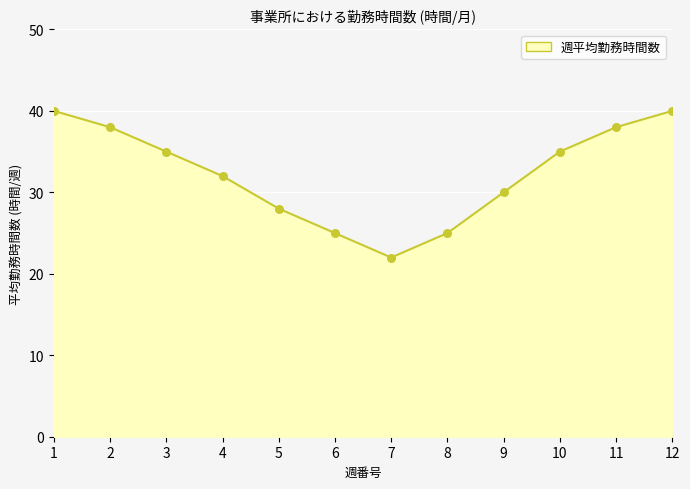

Approximately how many times larger is the value at 7 compared to 6?

0.9